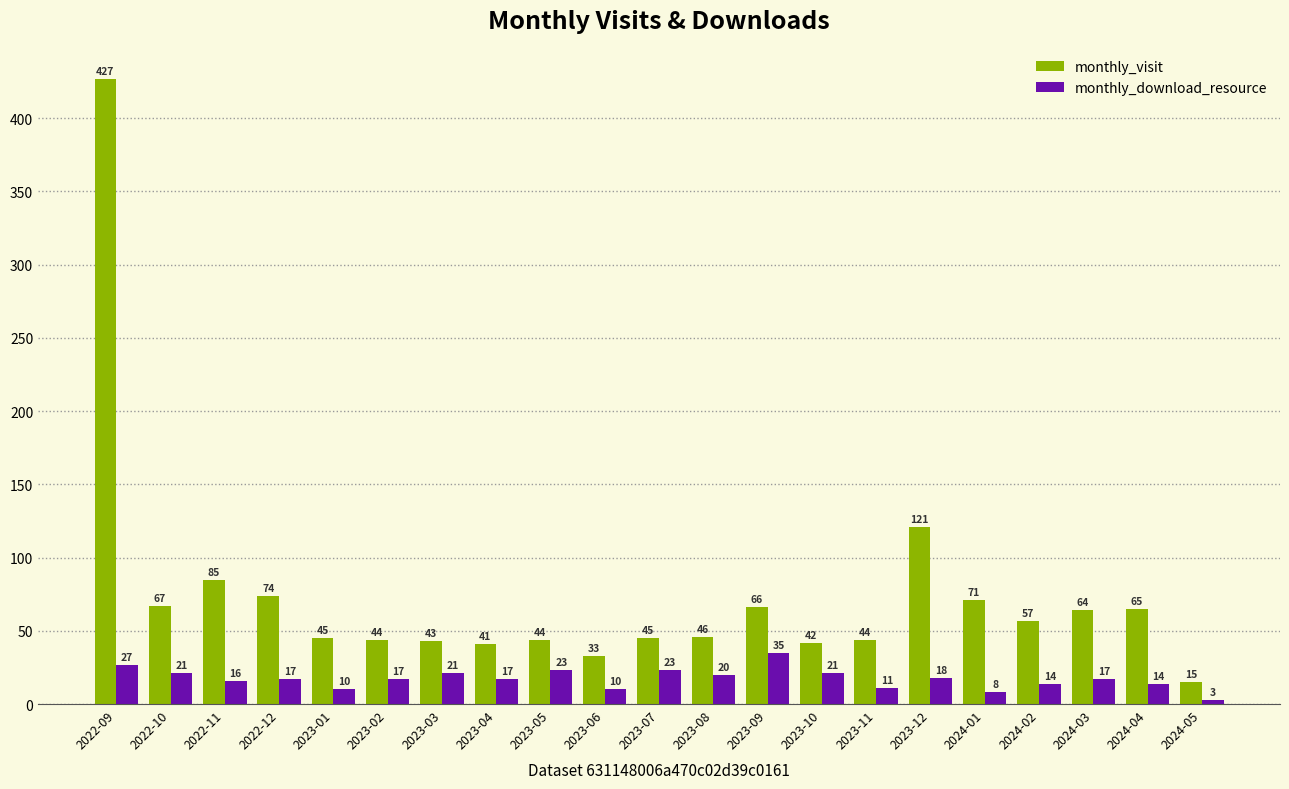

Which series changed the most between 2022-09 and 2023-07?

monthly_visit